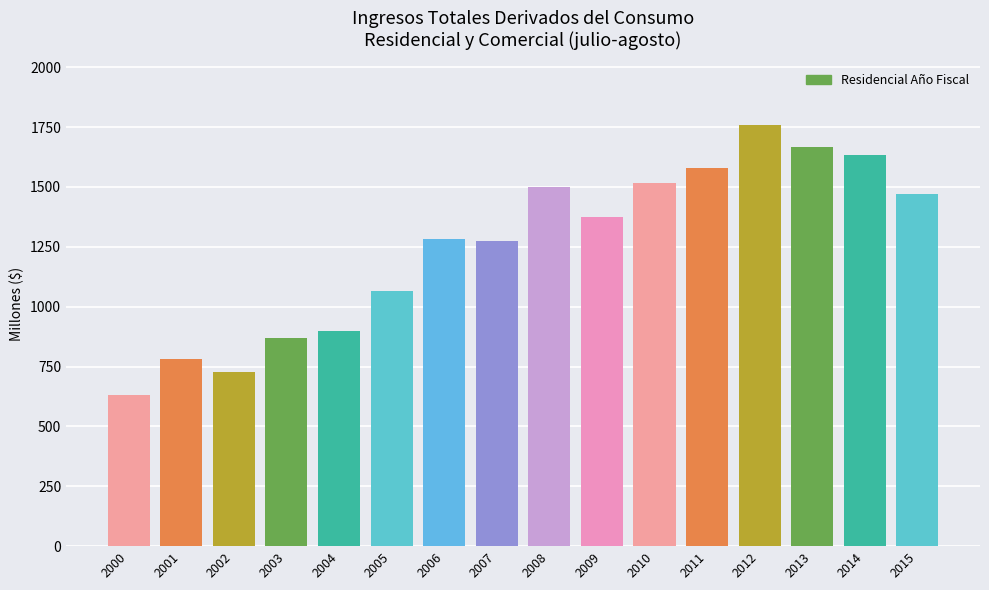

Reading left to right, what are all the values shown in this chart?

633.1	779.7	725.8	867.7	898.0	1066.4	1284.6	1272.4	1498.6	1374.3	1514.4	1579.4	1756.9	1667.1	1634.4	1469.4